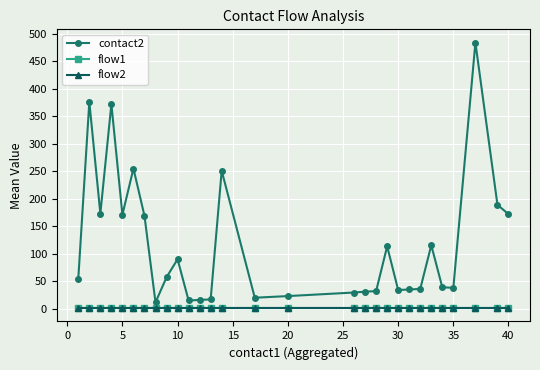

True or false: flow2 has more than 1 interior local peaks.

False